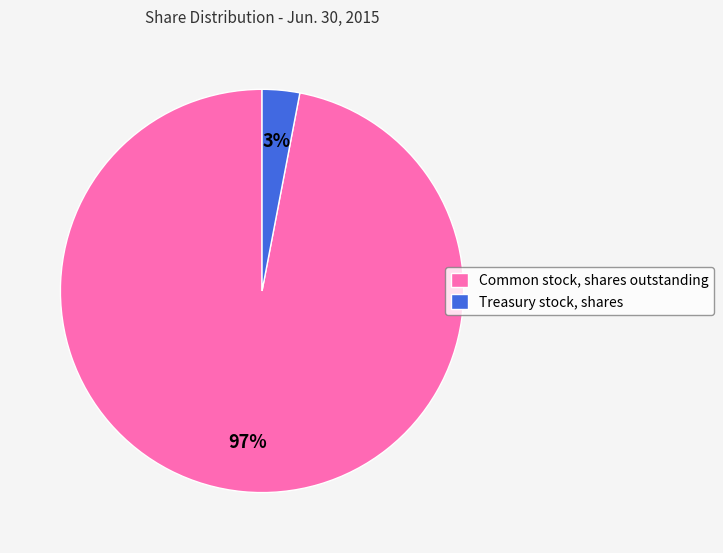

The Common stock, shares outstanding slice represents 97% of the pie. True or false?

True